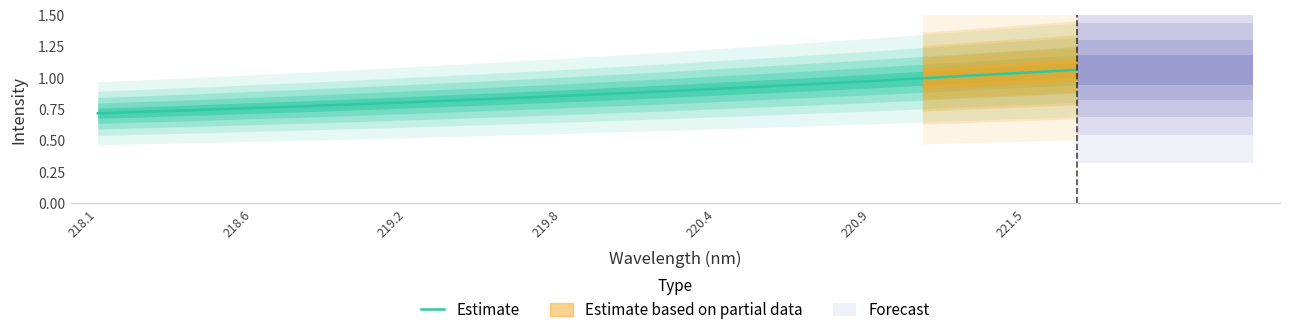

The Estimate series shows 0.2 at 220.4. True or false?

False